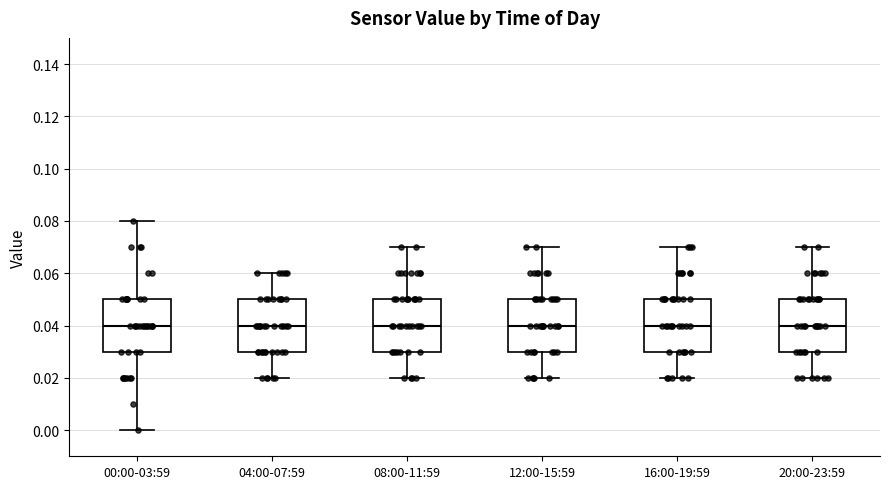

Where is the upper edge of the box for 12:00-15:59 on the y-axis? The values are not printed on the chart, so give them approximately, as read against the axis.

0.05